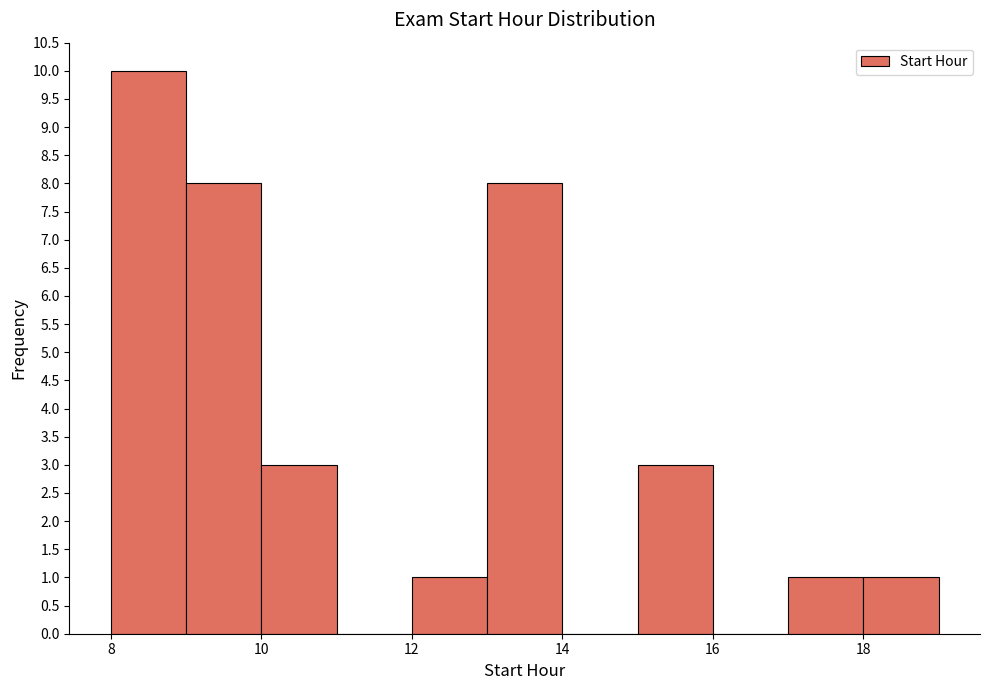

How tall is the bar that spans 9 to 10 on the x-axis? The values are not printed on the chart, so give them approximately, as read against the axis.

8